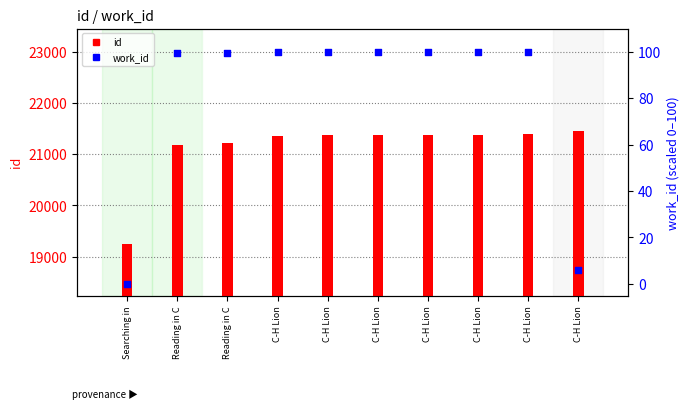

At how many categories does at least one series exceed 9797?

10